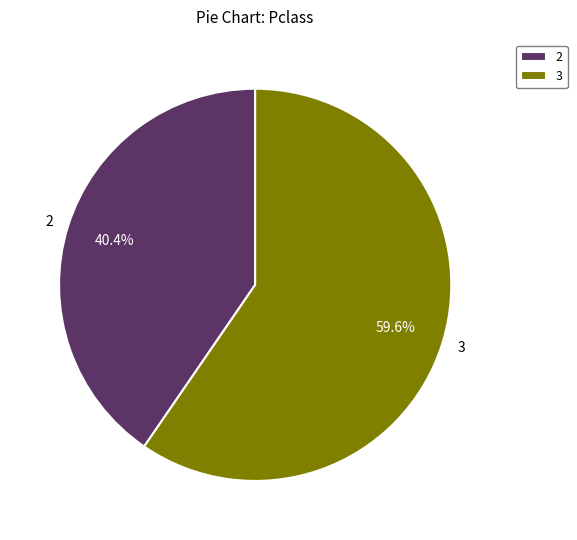

Rank the categories by value from lowest to highest.

2, 3